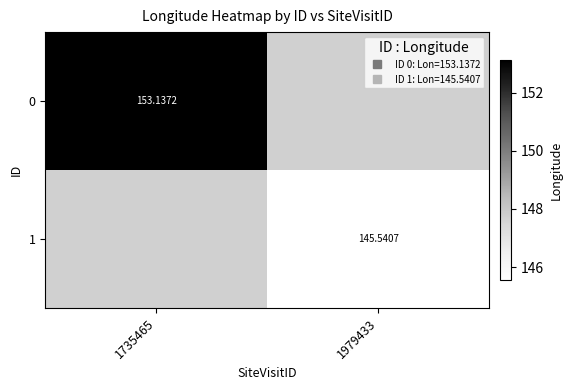

What is the minimum value for 0?

153.1